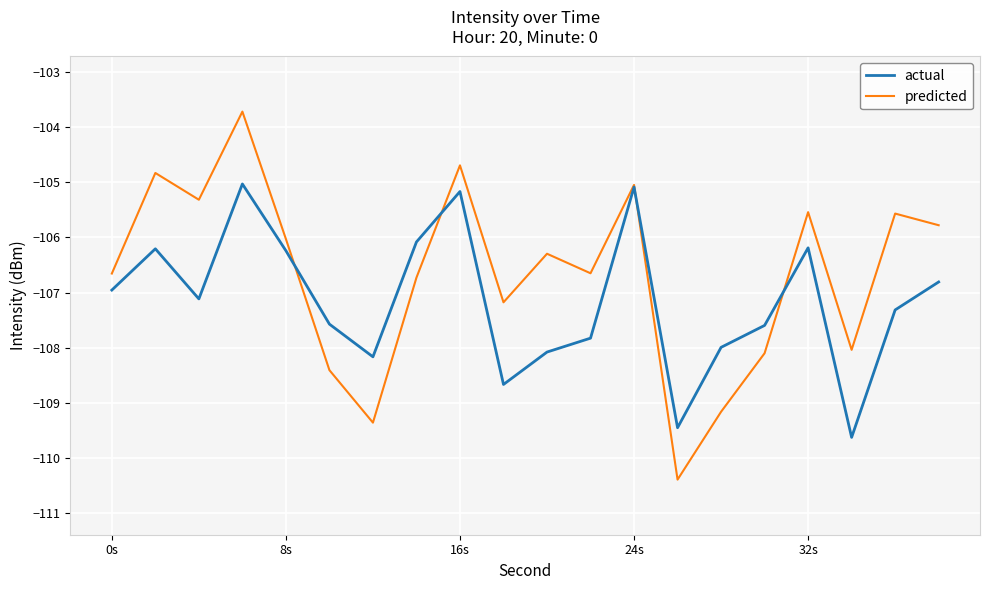

What is the highest value of the actual series?

-105.0